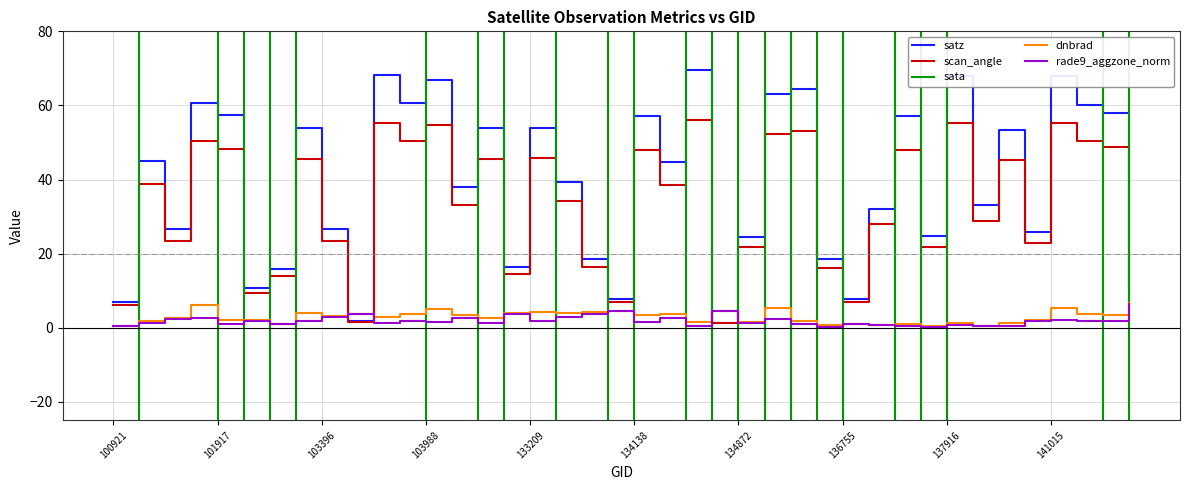

Read the satz value at 103396.

26.7